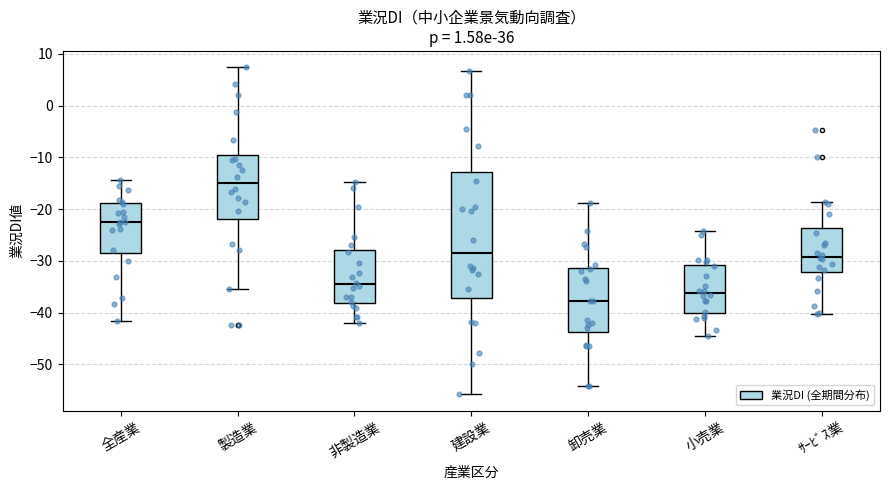

Comparing the boxes themselves (not the whiskers), which one is the tallest?

建設業